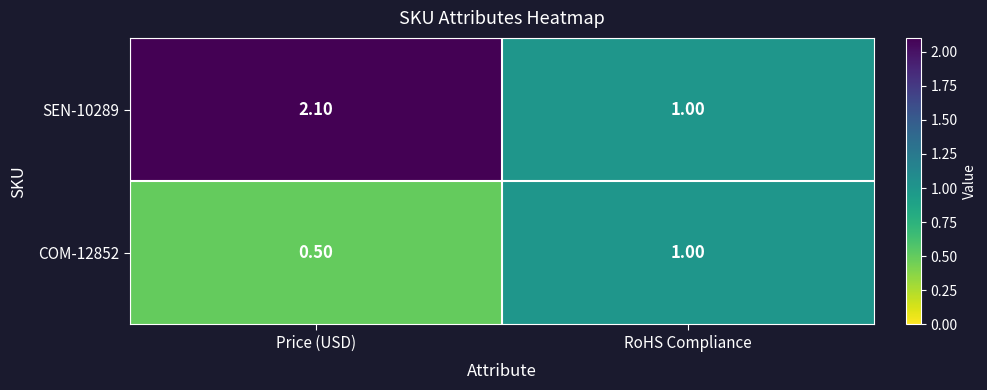

Which series has the widest spread of values?

SEN-10289